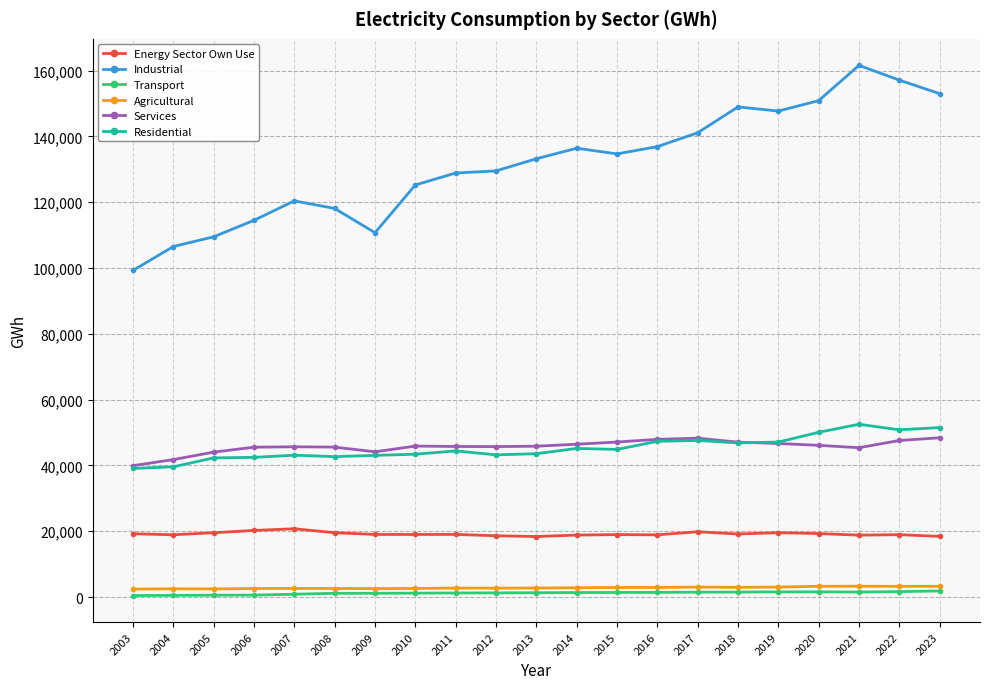

True or false: Services has more than 2 points higher than both neighbors.

True